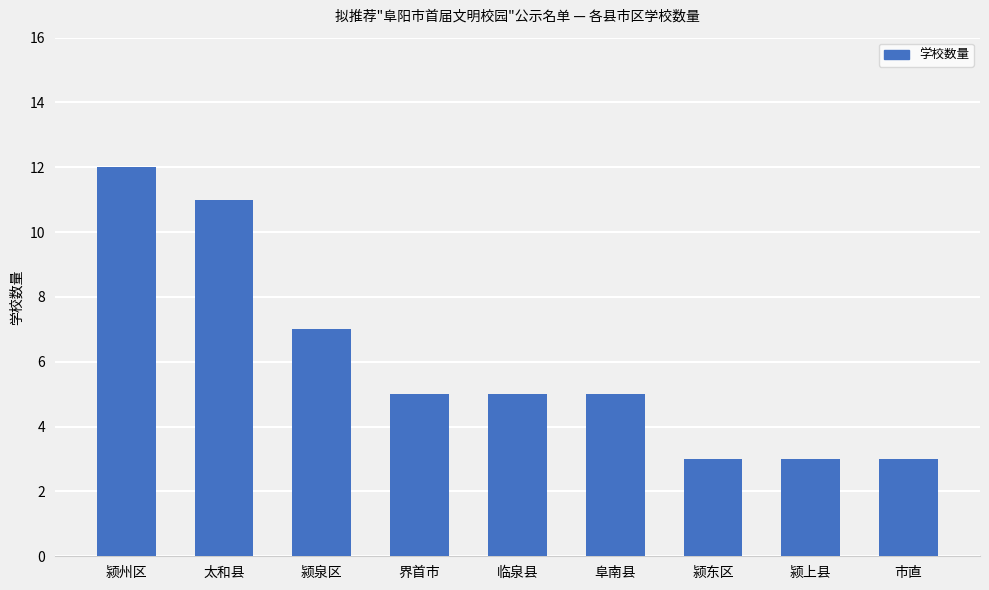

How many values are between 3 and 7?

7